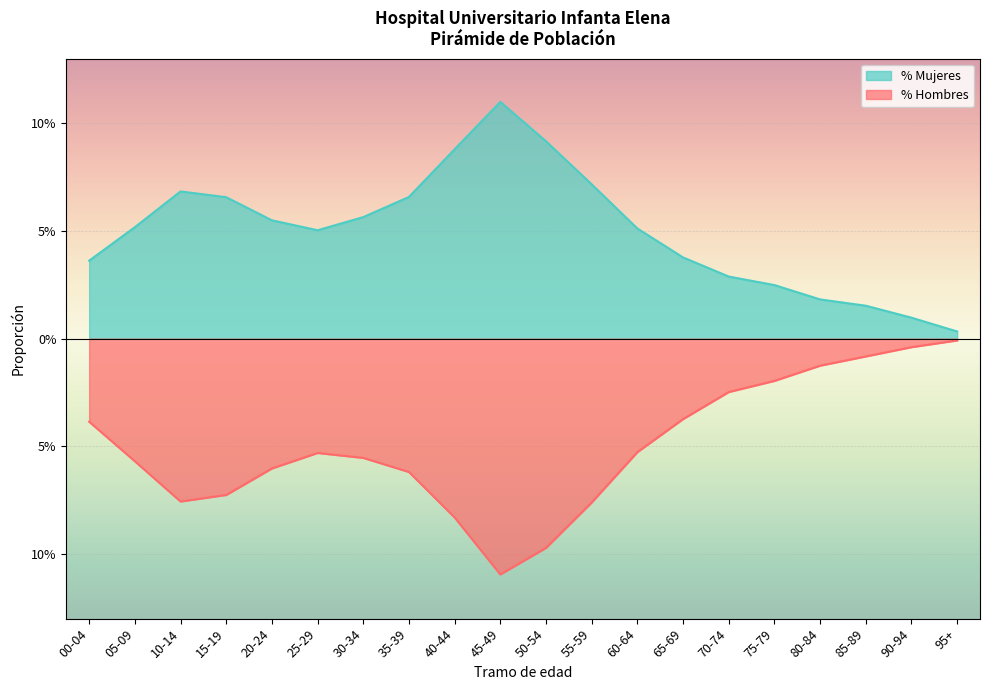

True or false: % Mujeres and % Hombres intersect in this chart.

False